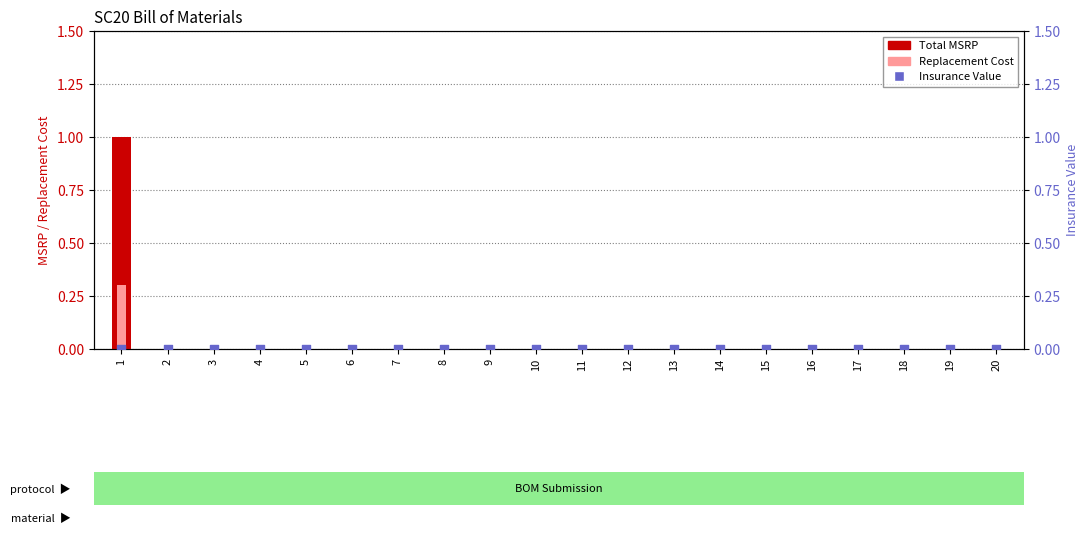

Which series contains the lowest Y value?

Total MSRP